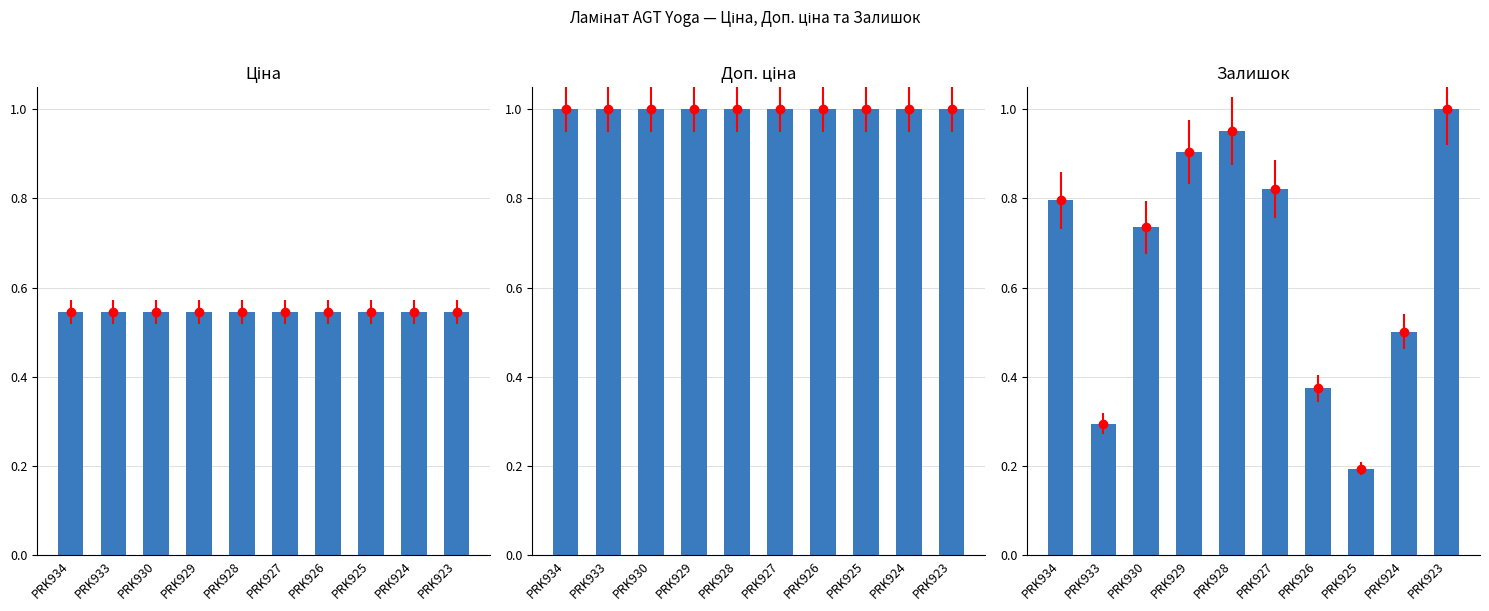

What is the average value of the Ціна series?

0.5